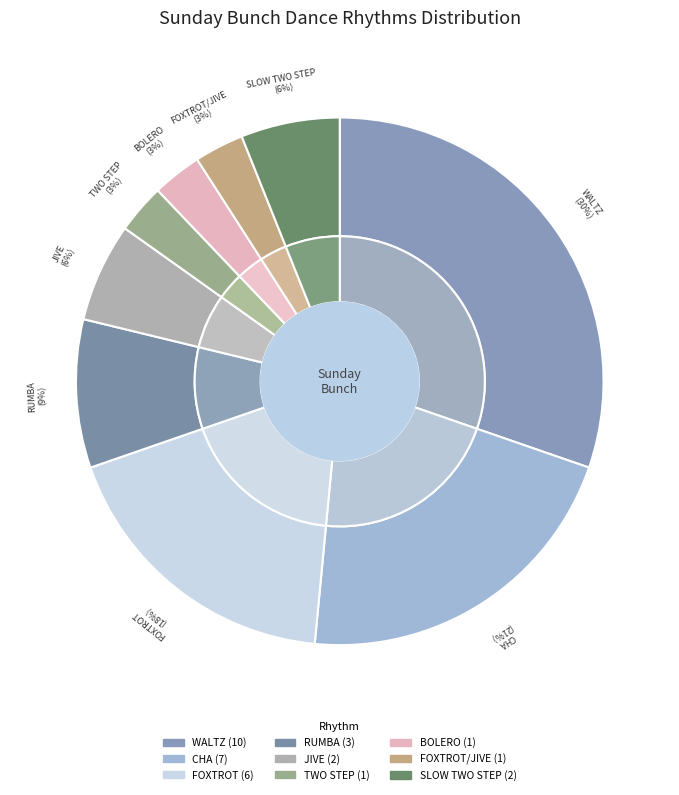

What is the smallest slice in the pie chart?

TWO STEP